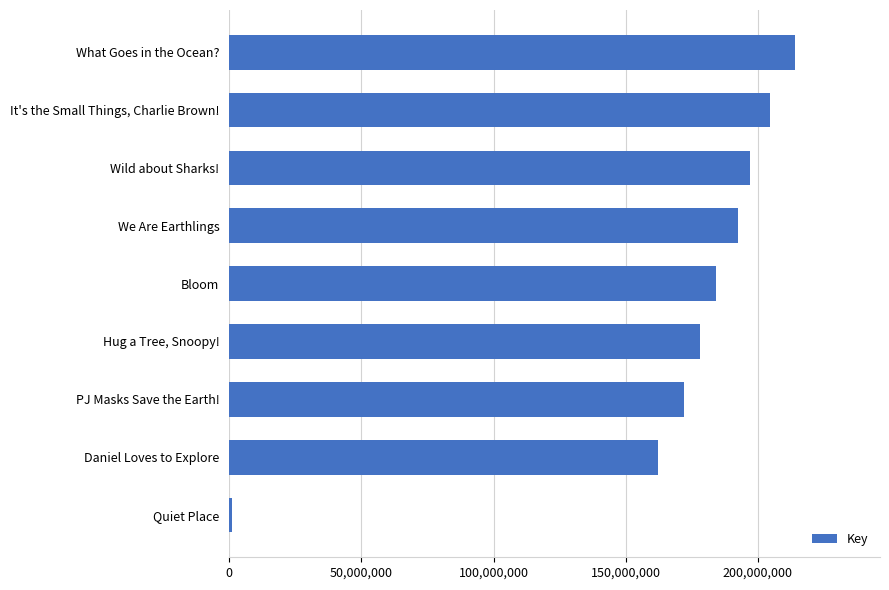

Is it true that the value at Hug a Tree, Snoopy! is 178233925?

True